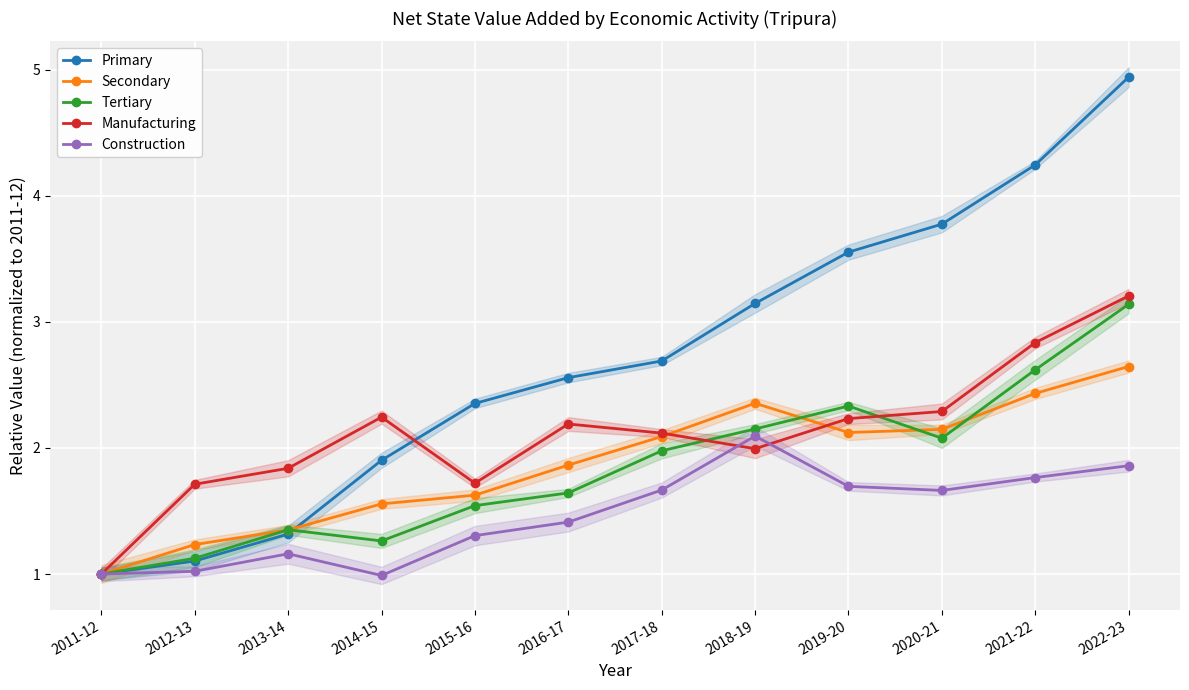

In Secondary, how many points are lower than both neighbors (excluding endpoints)?

1